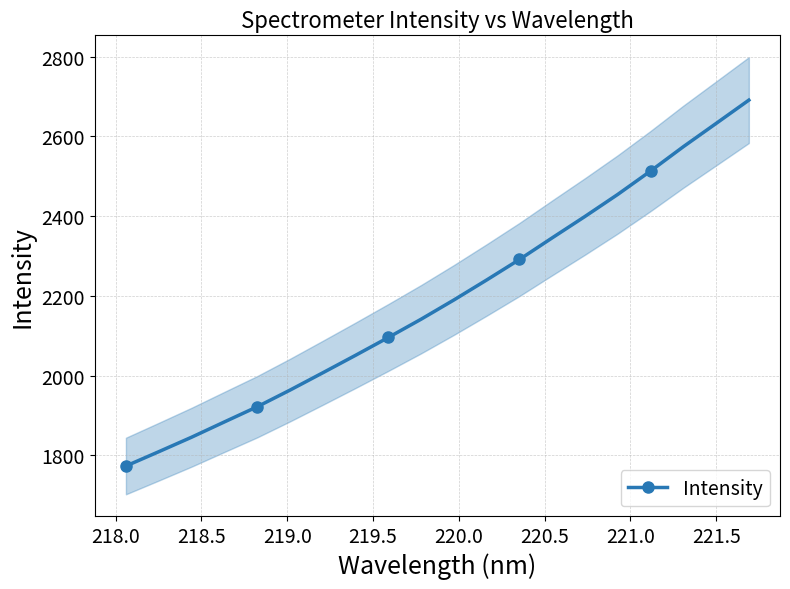

What is the lowest value of the Intensity series?

1773.6